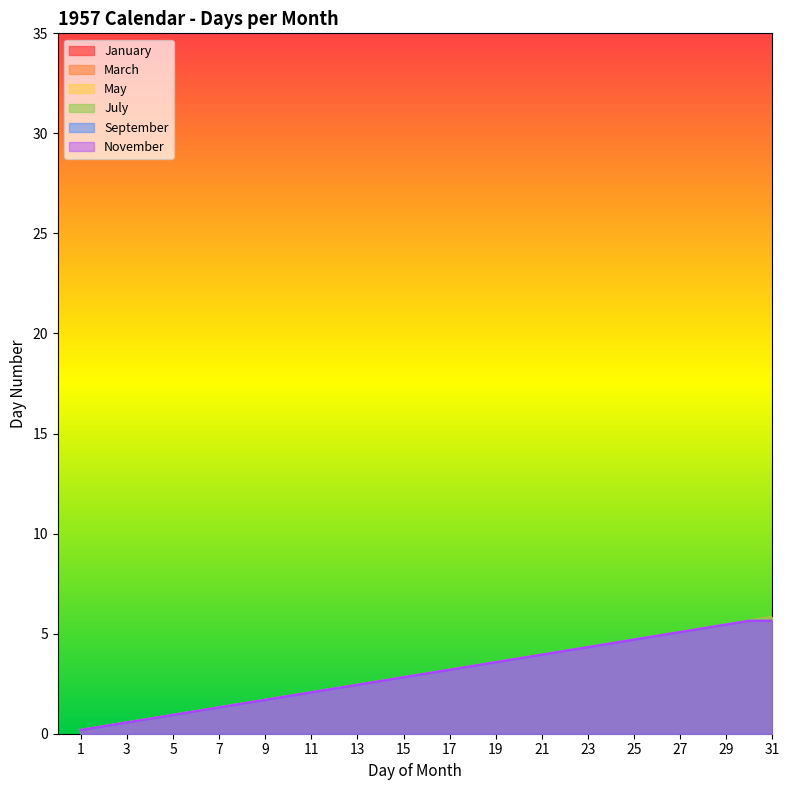

At which label is July closest to 3?

16